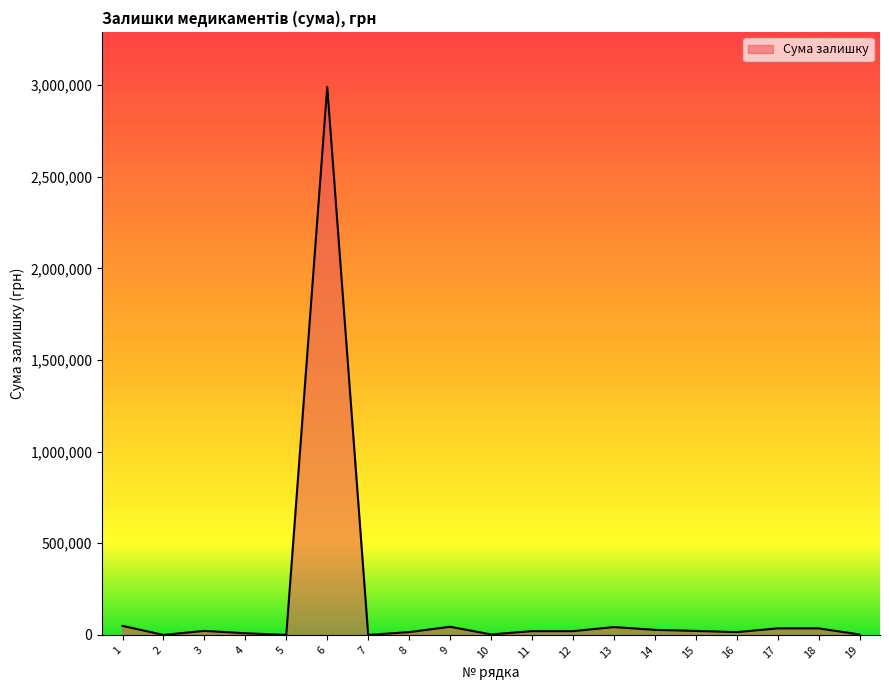

What is the ratio of the value at 4 to the value at 9?

0.2